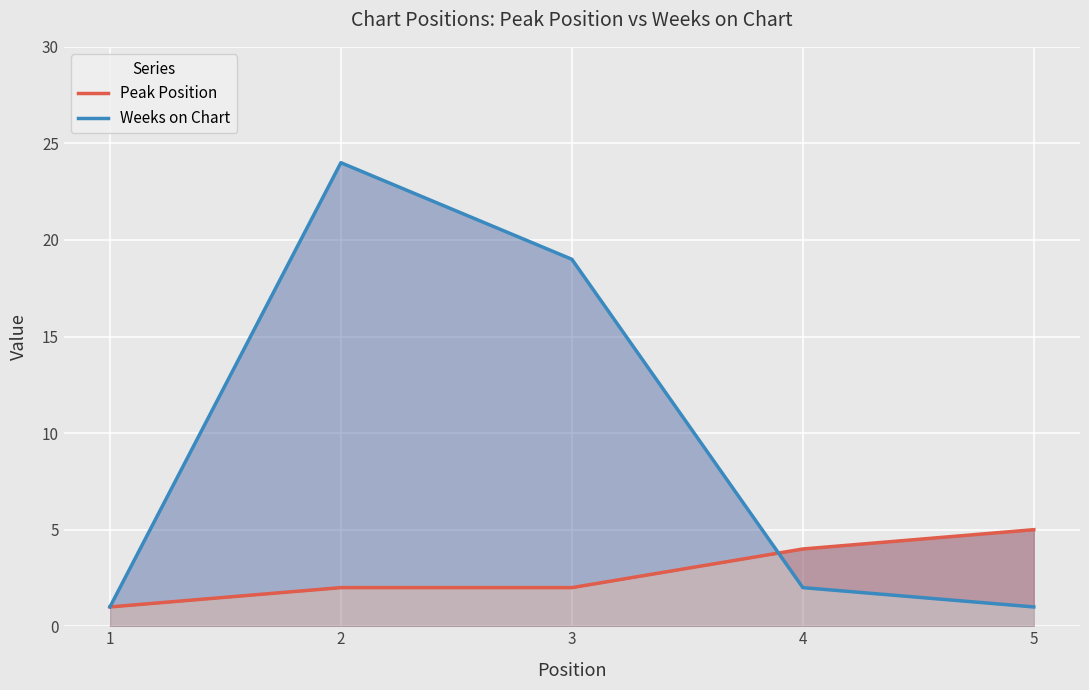

Which label corresponds to the smallest value in the chart?

1